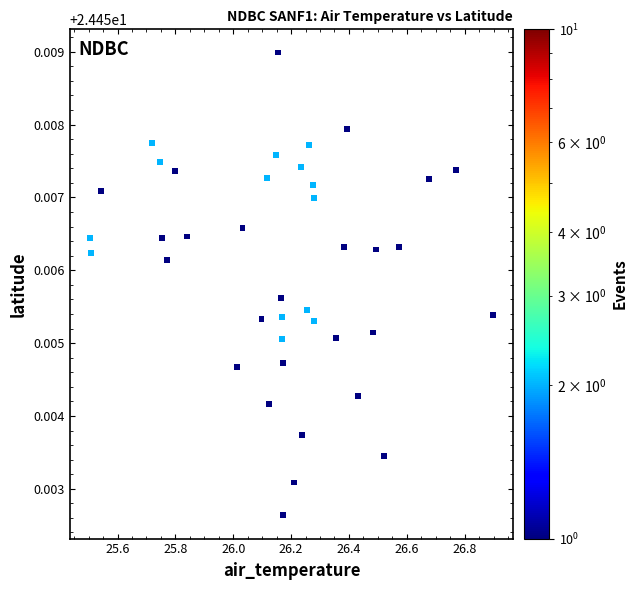

What is the range of X values (max minus min)?

1.4